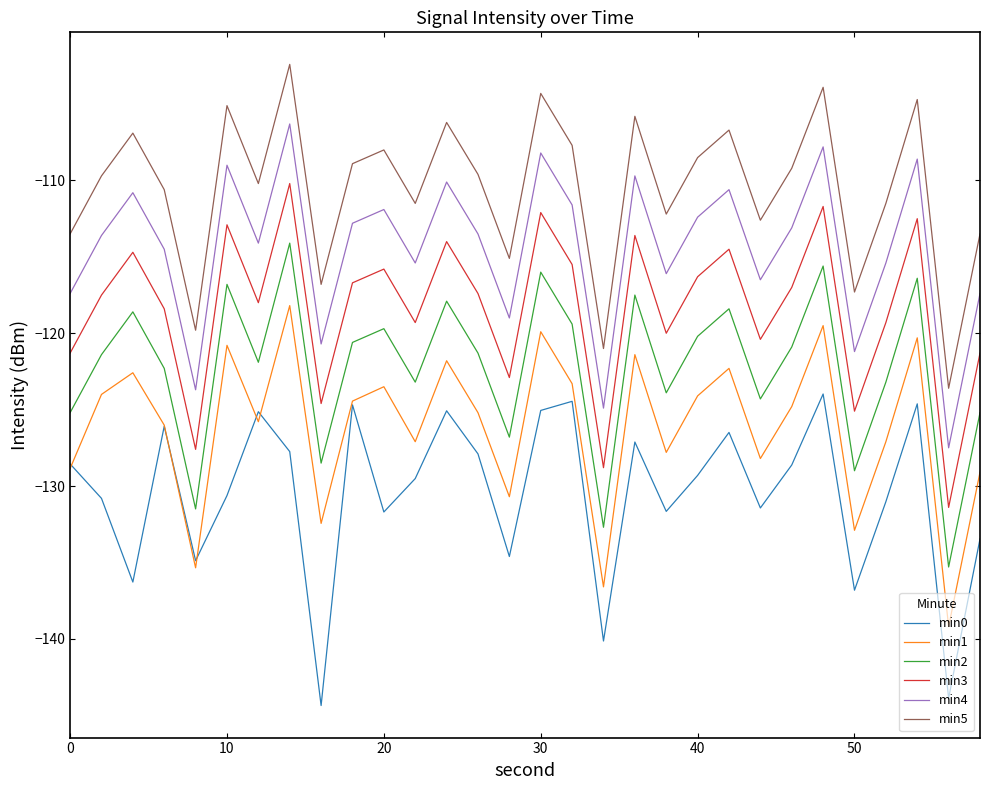

What is the smallest value displayed?

-144.4